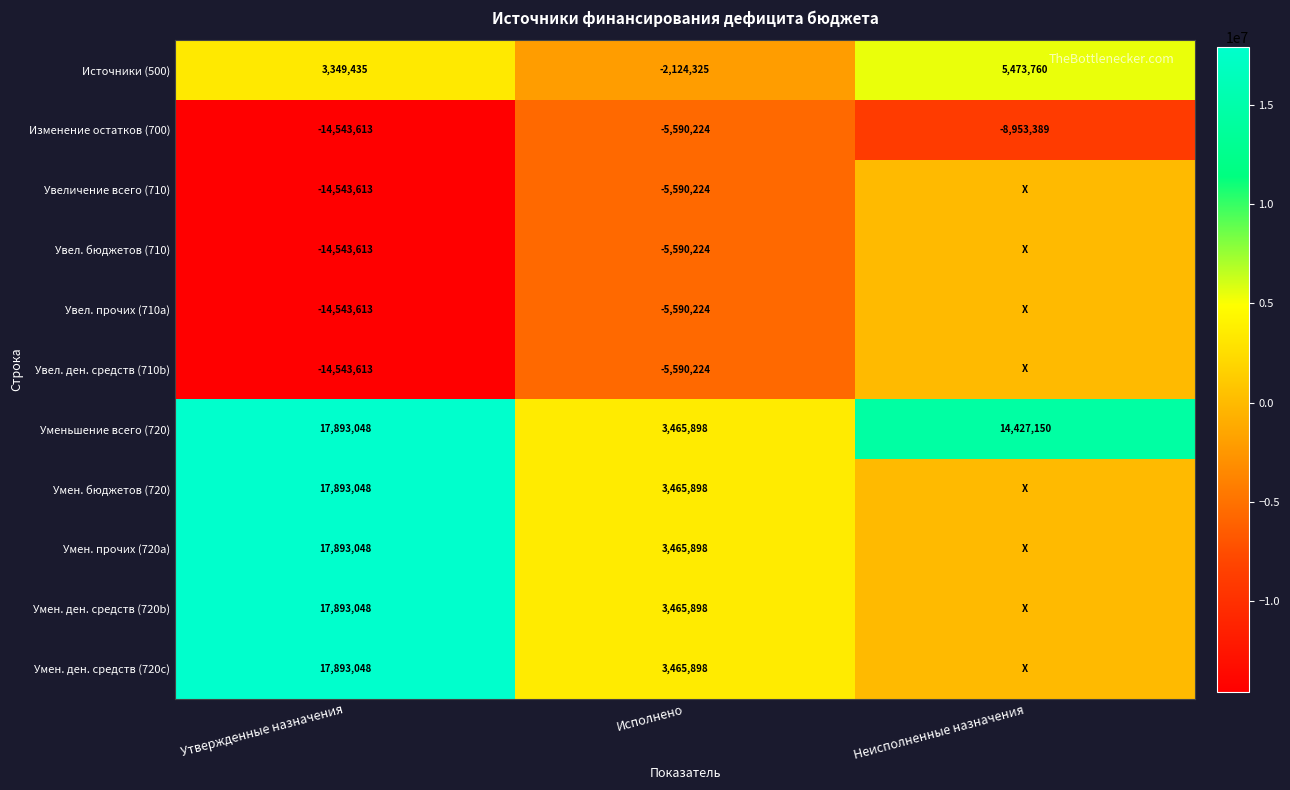

True or false: Изменение остатков (700) has a value of -13279413 at Неисполненные назначения.

False